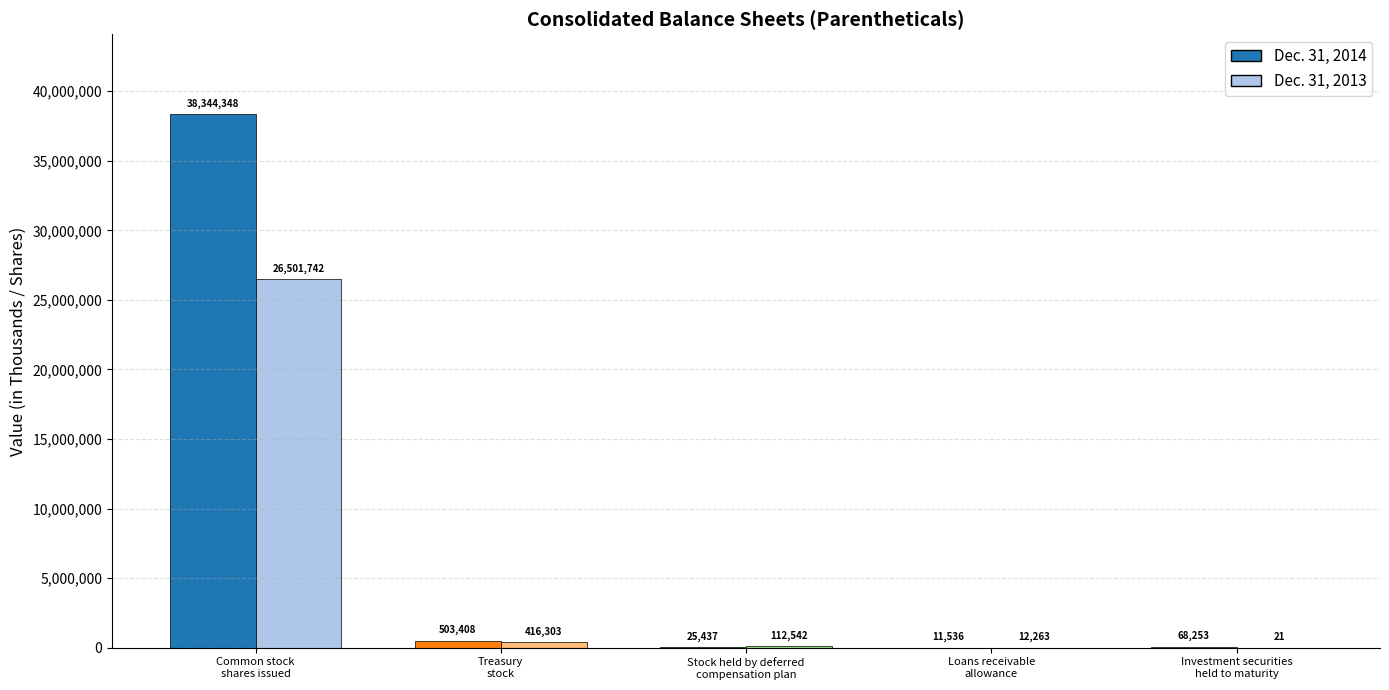

True or false: Dec. 31, 2013 has a value of 21 at Investment securities held to maturity.

True